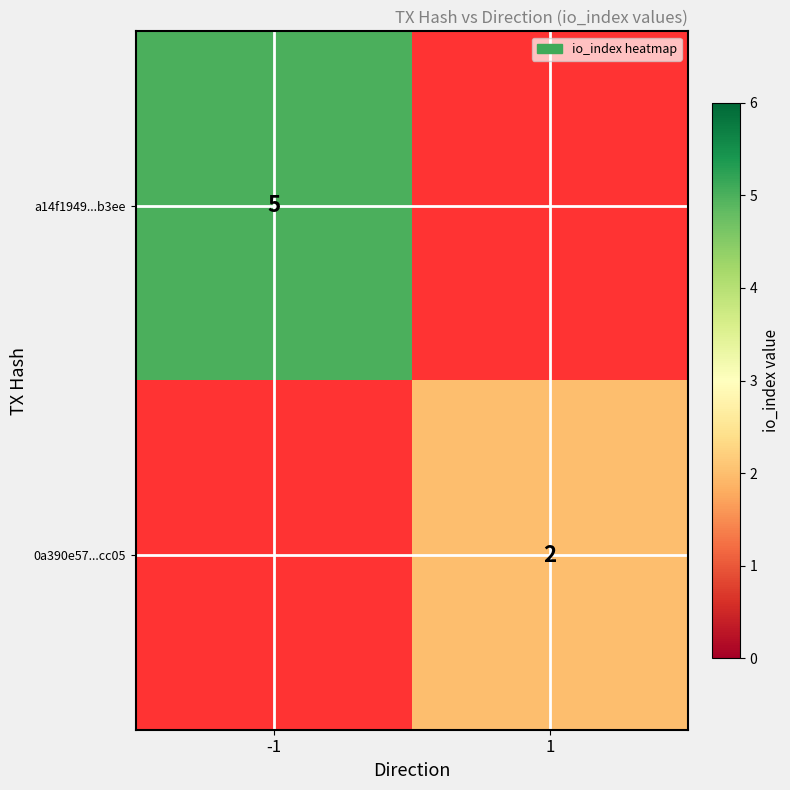

Is it true that a14f1949...b3ee equals 2 at -1?

False